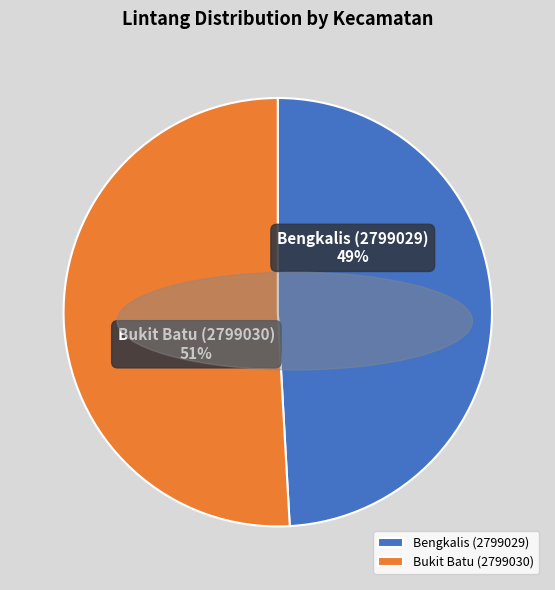

Is there a majority slice in this chart?

Yes